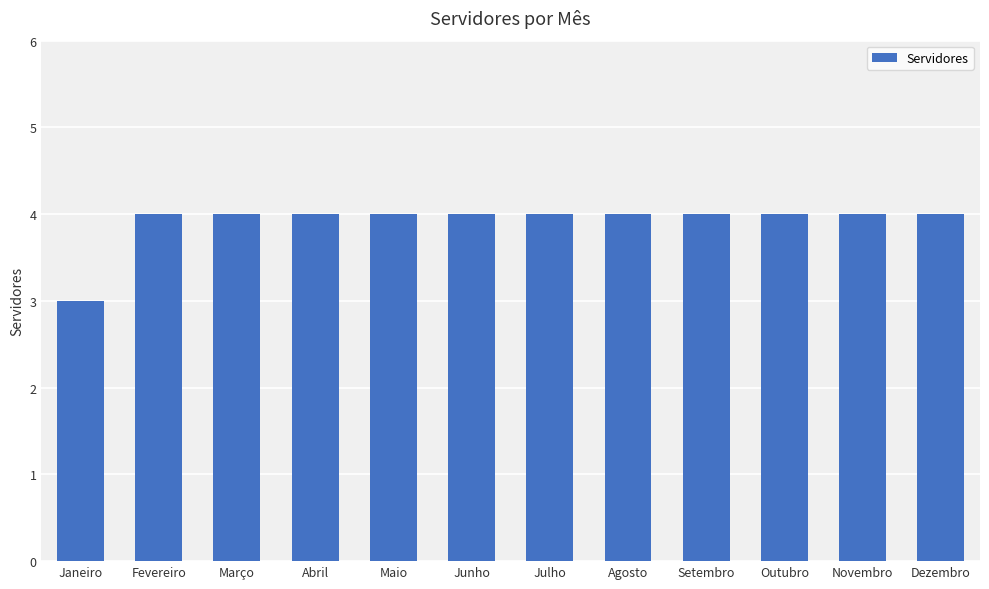

Reading left to right, what are all the values shown in this chart?

Janeiro=3	Fevereiro=4	Março=4	Abril=4	Maio=4	Junho=4	Julho=4	Agosto=4	Setembro=4	Outubro=4	Novembro=4	Dezembro=4